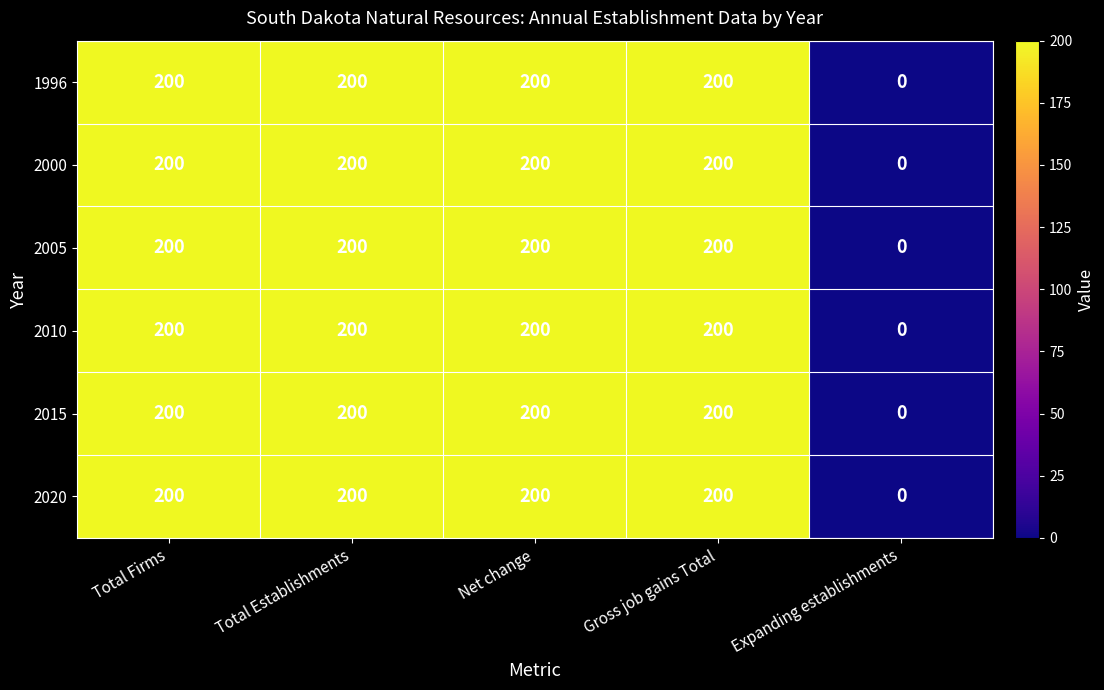

What is the total value across all series at Total Establishments?

1200